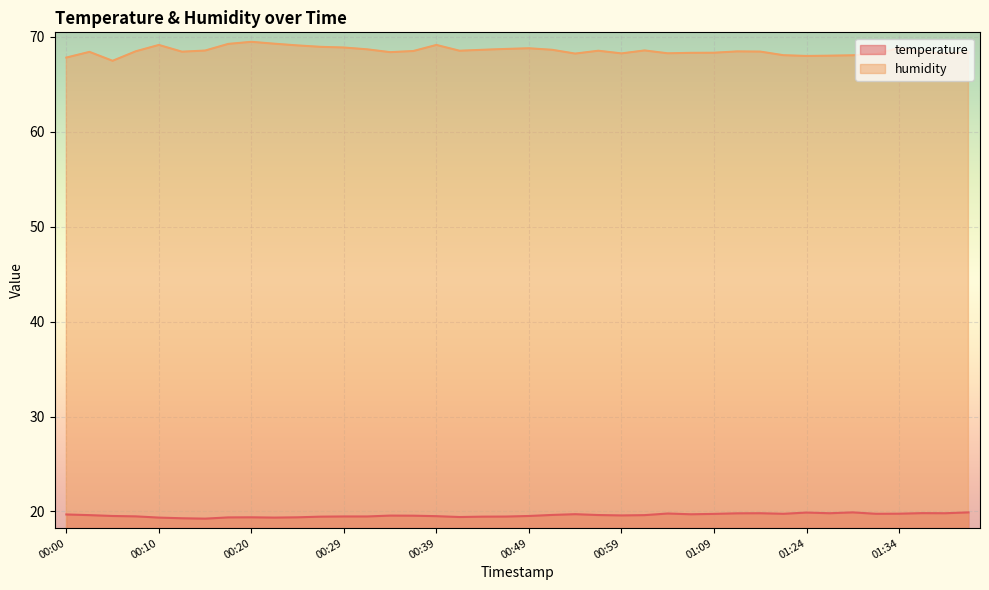

How many values in the humidity series are below 68?

3